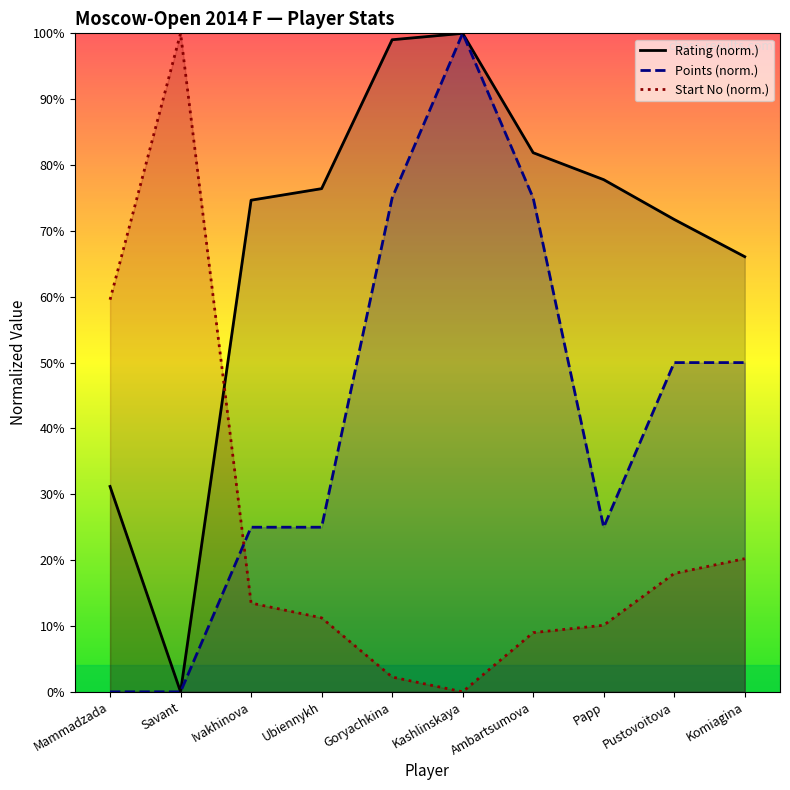

The value of Start No (norm.) at Kashlinskaya is 63.2. True or false?

False